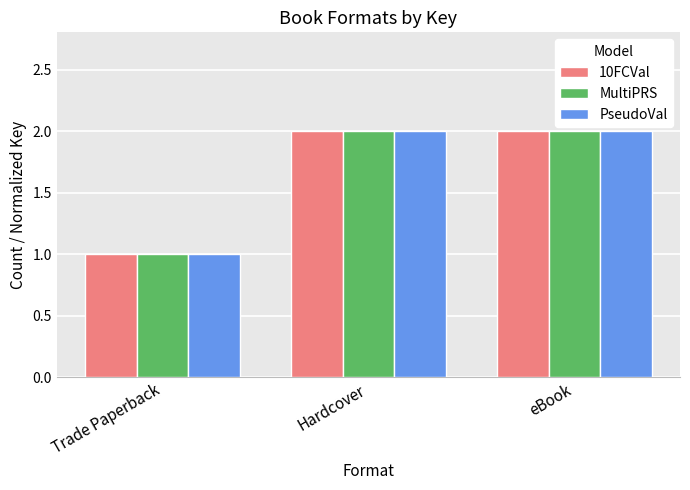

Count the number of categories in the chart.

3